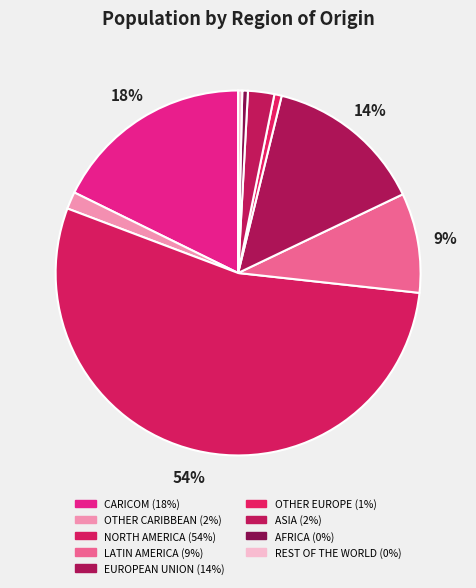

What is the ratio of the value at REST OF THE WORLD to the value at OTHER EUROPE?

0.6